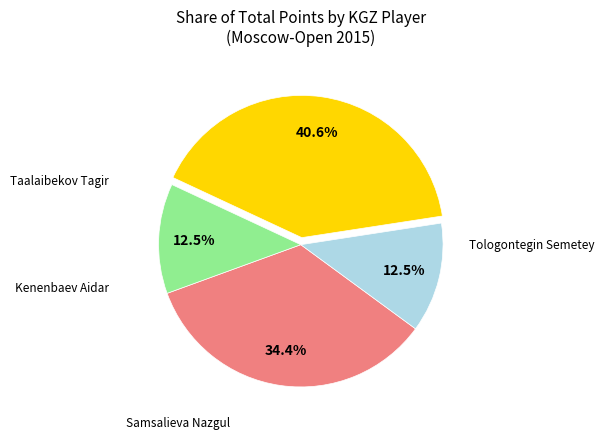

Is Tologontegin Semetey the majority of the pie?

No